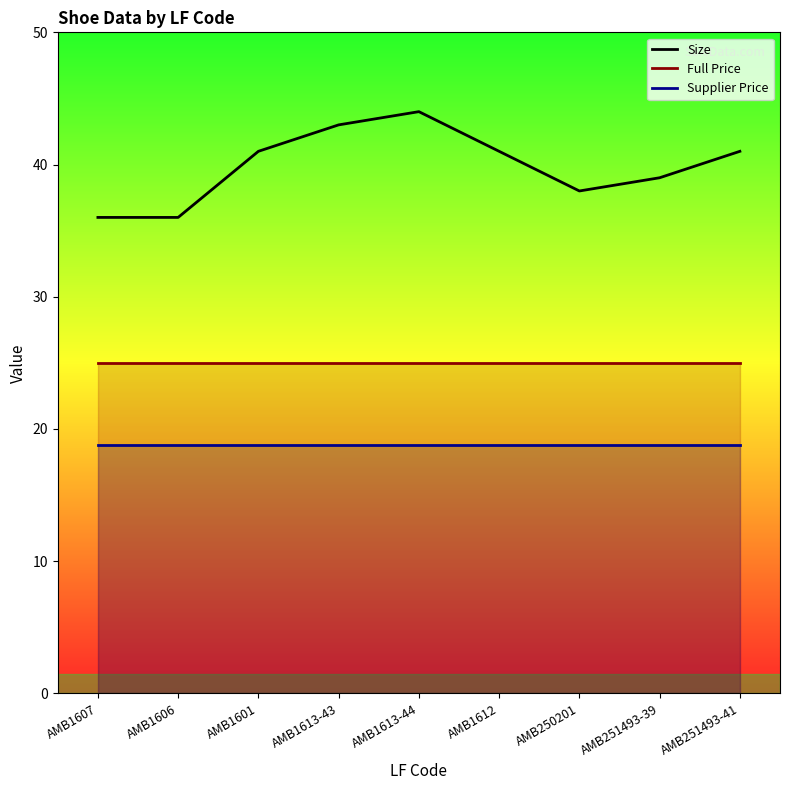

True or false: Size and Full Price cross at least once.

False